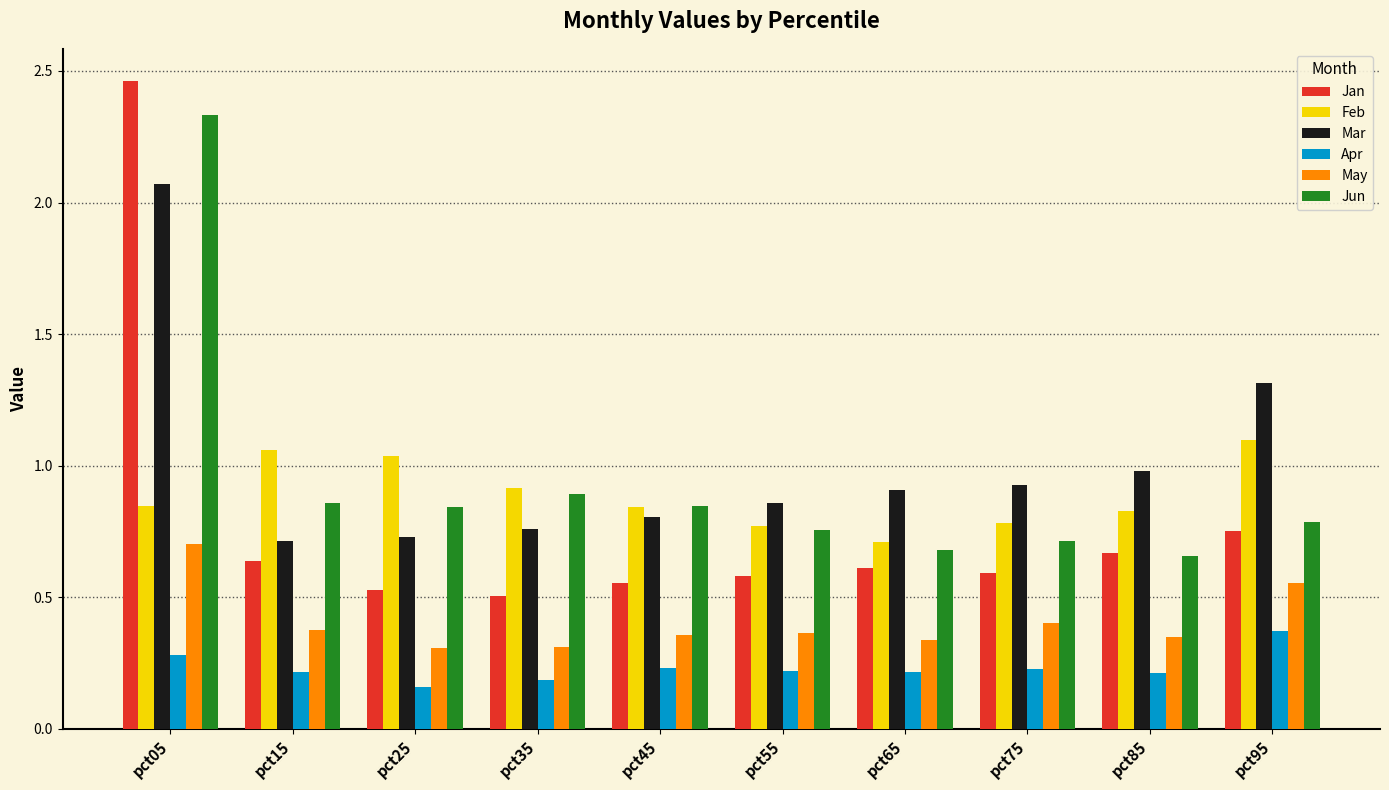

What is the total value across all series at pct35?

3.6